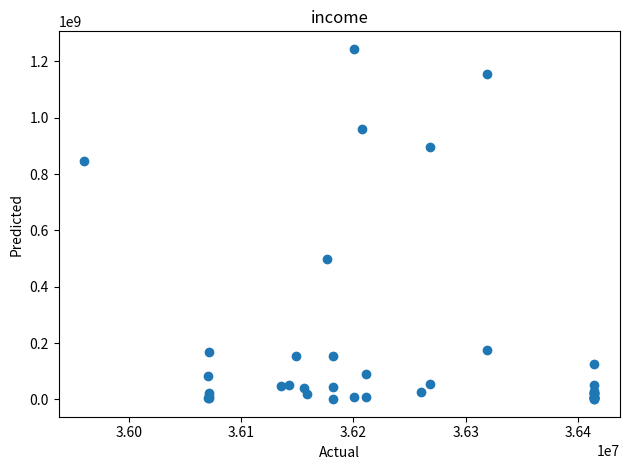

What Y value in the scatter plot is closest to 622840000?

499932000